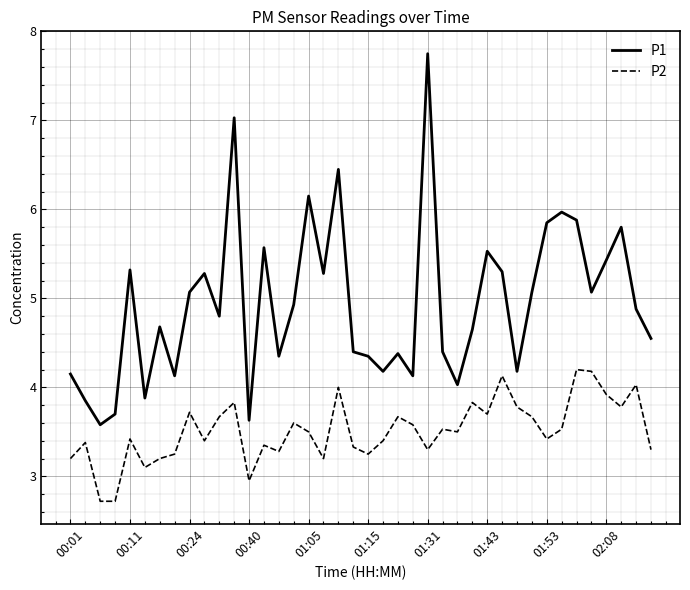

What is the minimum value shown in the chart?

2.7